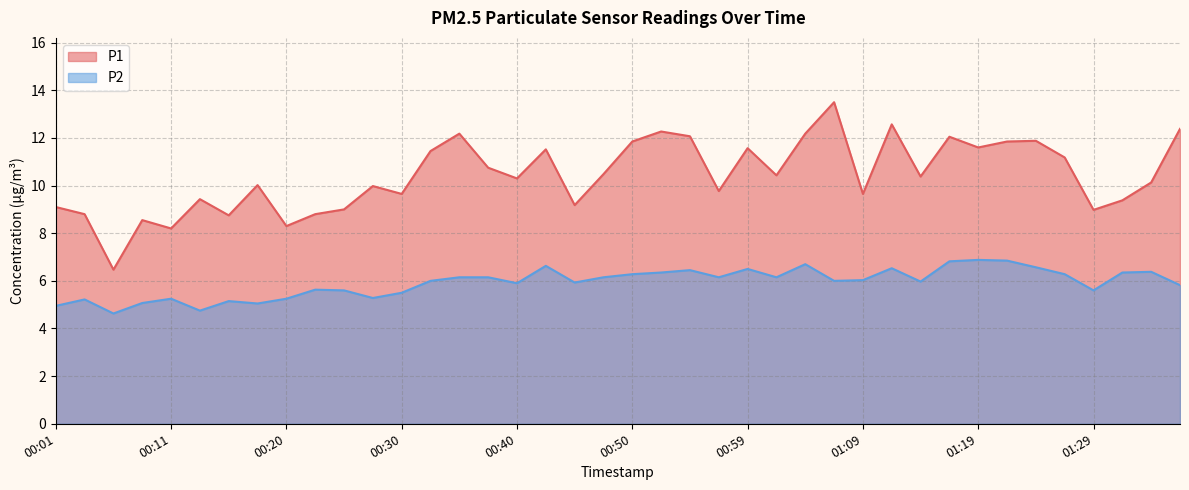

What is the difference between the highest and lowest values at 01:36?

6.6